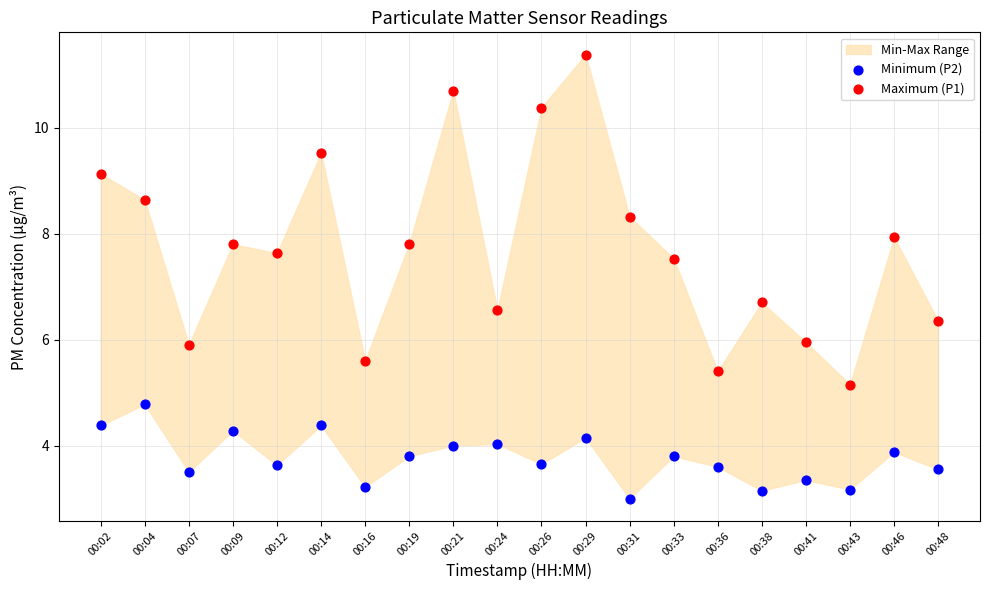

Which series reaches the minimum Y coordinate?

Minimum (P2)